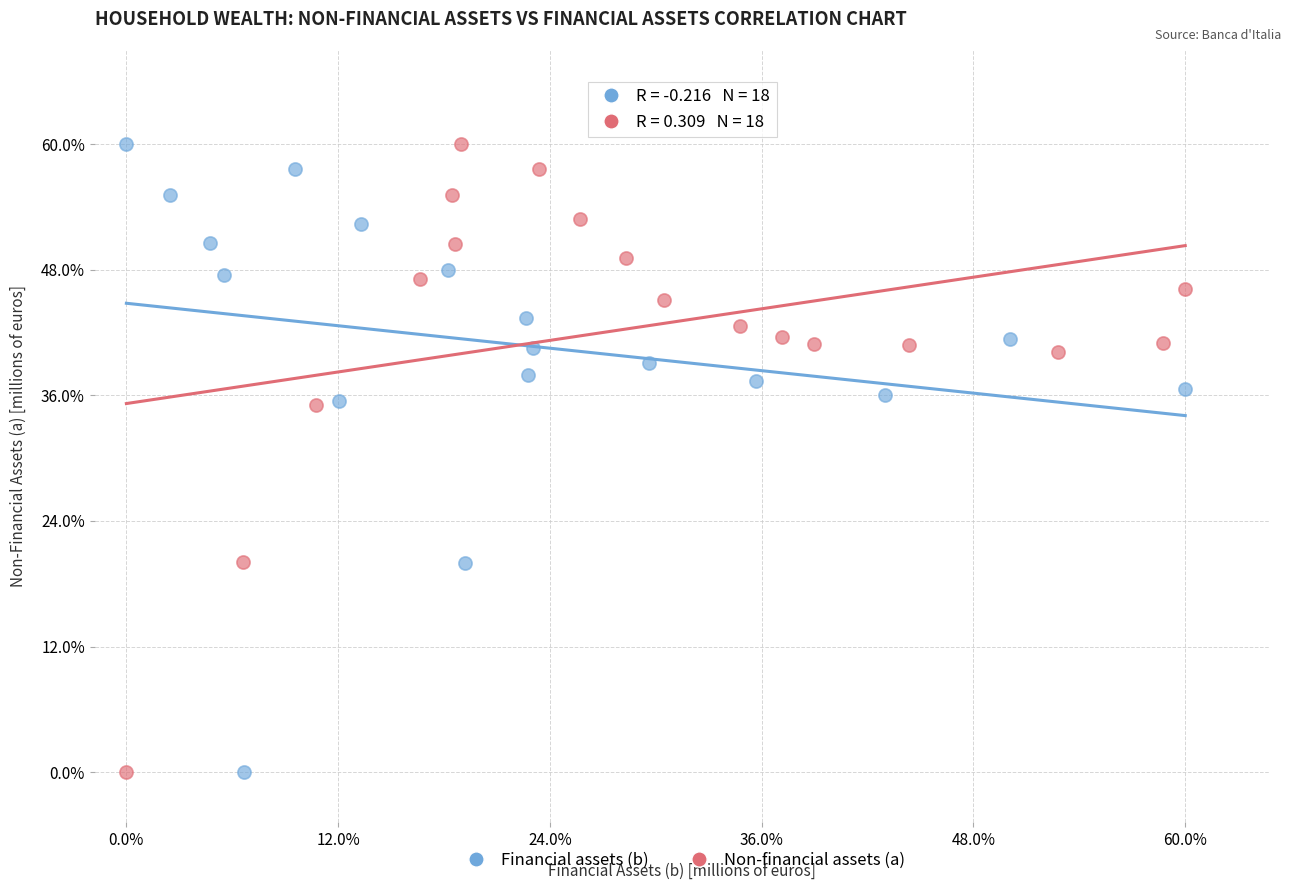

What are all the series names shown in the legend?

Financial assets (b), Non-financial assets (a)